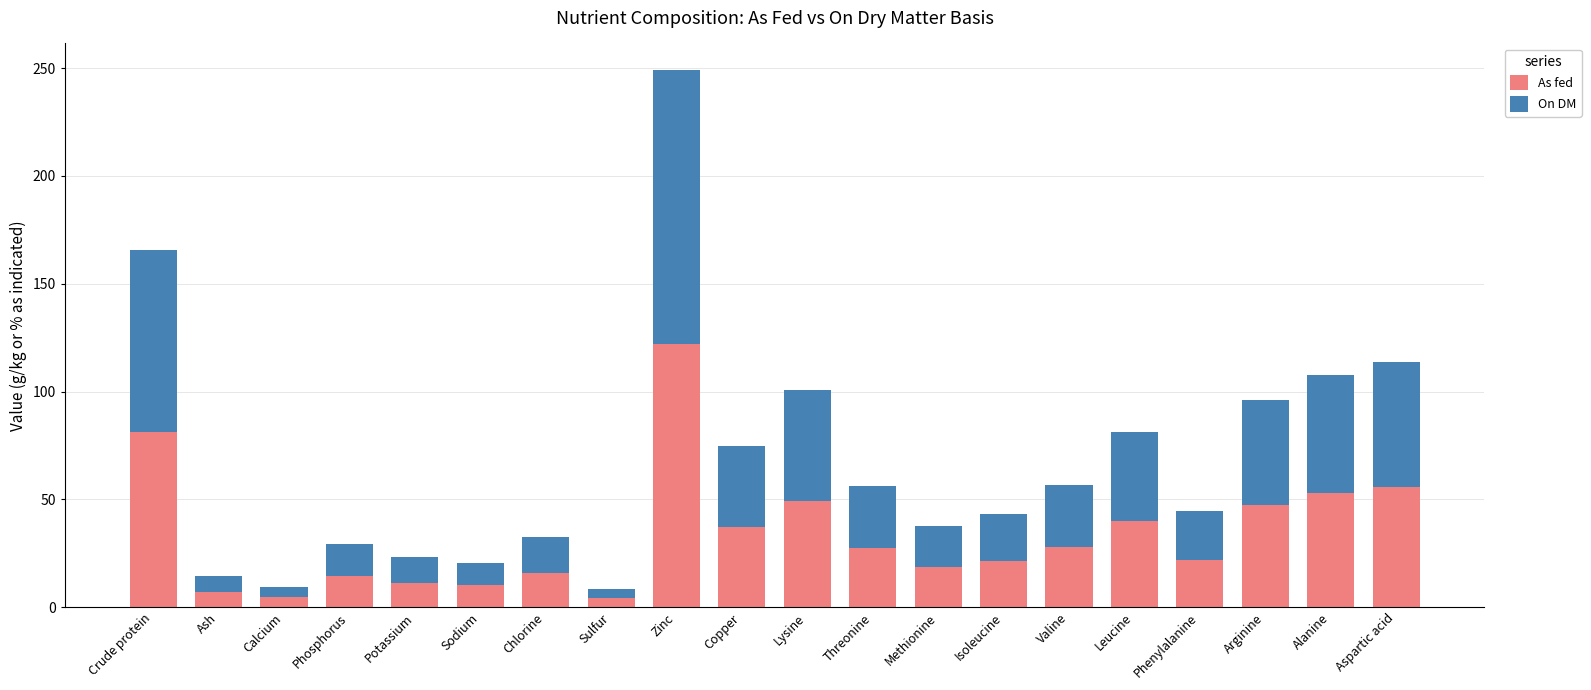

The As fed series shows 16.4 at Threonine. True or false?

False